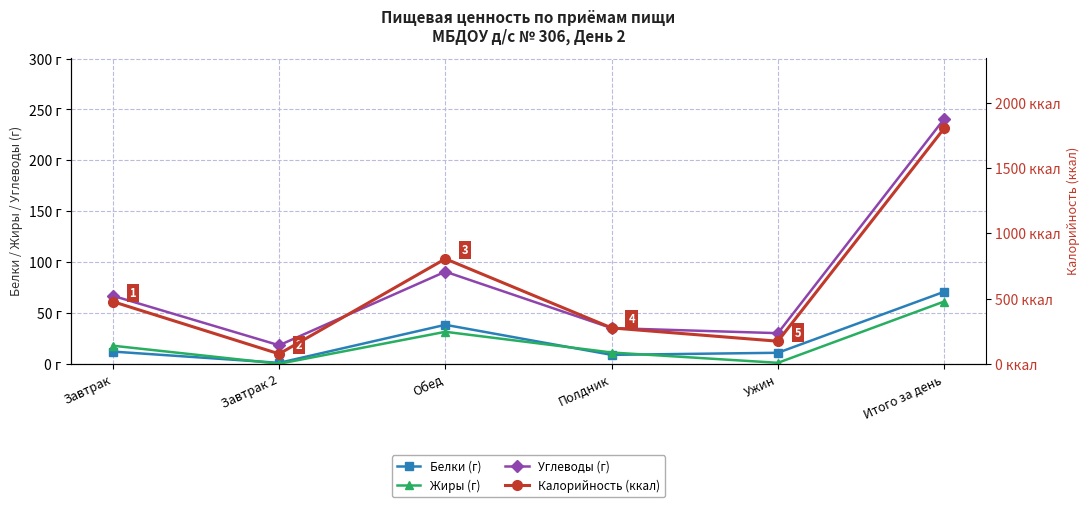

Reading right to left, what are all the values shown in this chart?

Белки (г): Итого за день=70.8	Ужин=10.8	Полдник=8.8	Обед=38.3	Завтрак 2=0.9	Завтрак=12.0
Жиры (г): Итого за день=61.2	Ужин=0.9	Полдник=11.1	Обед=31.4	Завтрак 2=0.0	Завтрак=17.8
Углеводы (г): Итого за день=240.7	Ужин=30.1	Полдник=35.1	Обед=90.5	Завтрак 2=18.2	Завтрак=66.8
Калорийность (ккал): Итого за день=1805.4	Ужин=173.0	Полдник=275.0	Обед=804.9	Завтрак 2=76.0	Завтрак=476.5